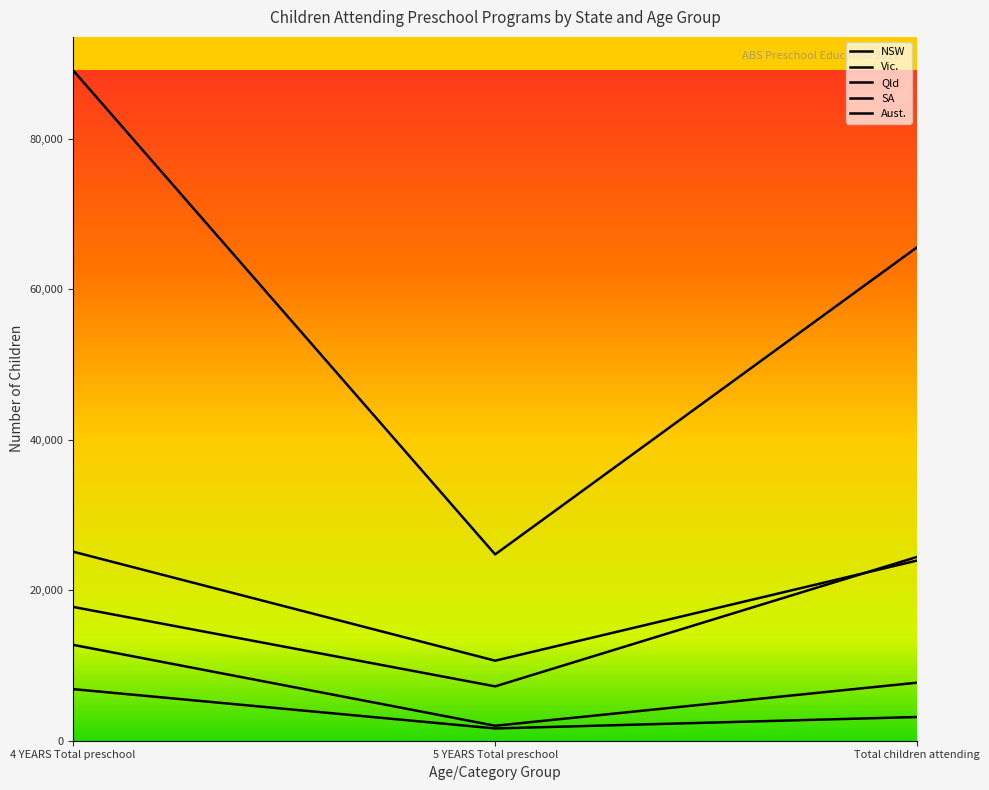

What is the spread (max minus min) of values at 5 YEARS Total preschool?

23134